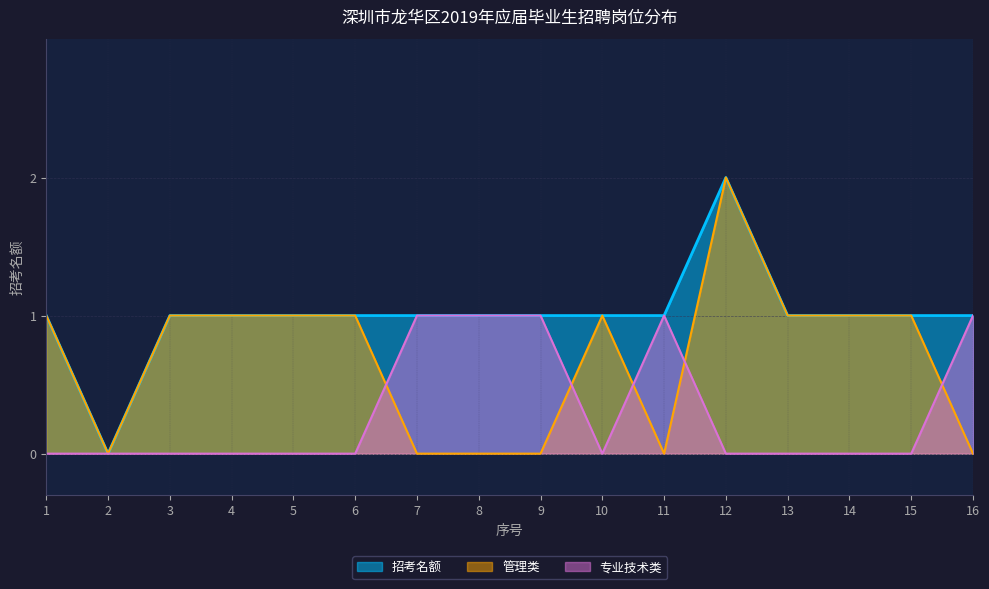

Where is 管理类 nearest to the value 1?

1